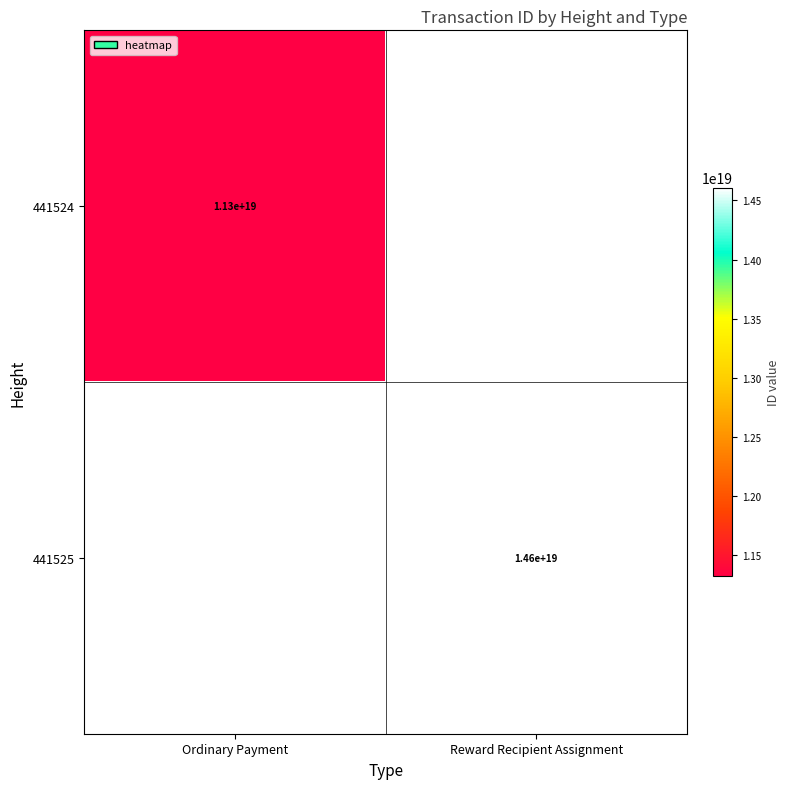

The 441525 series shows 23019851411484835840 at Reward Recipient Assignment. True or false?

False